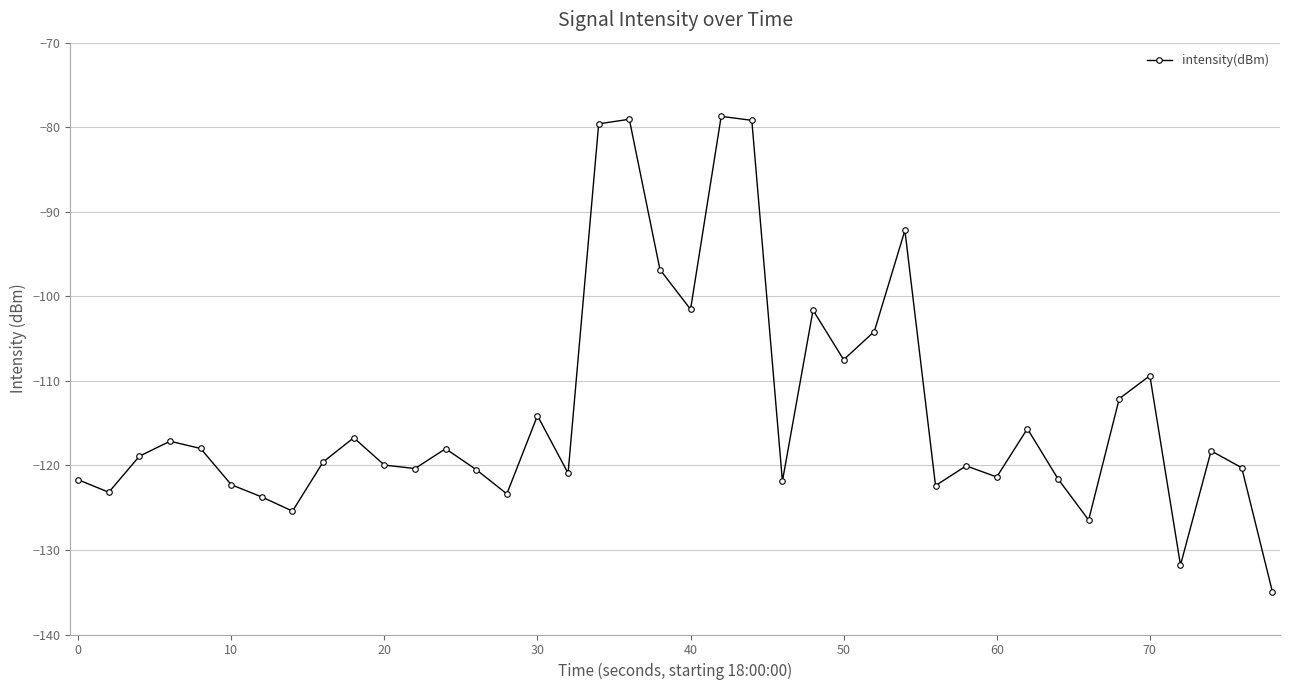

What is the difference between the second highest and minimum values?

55.9